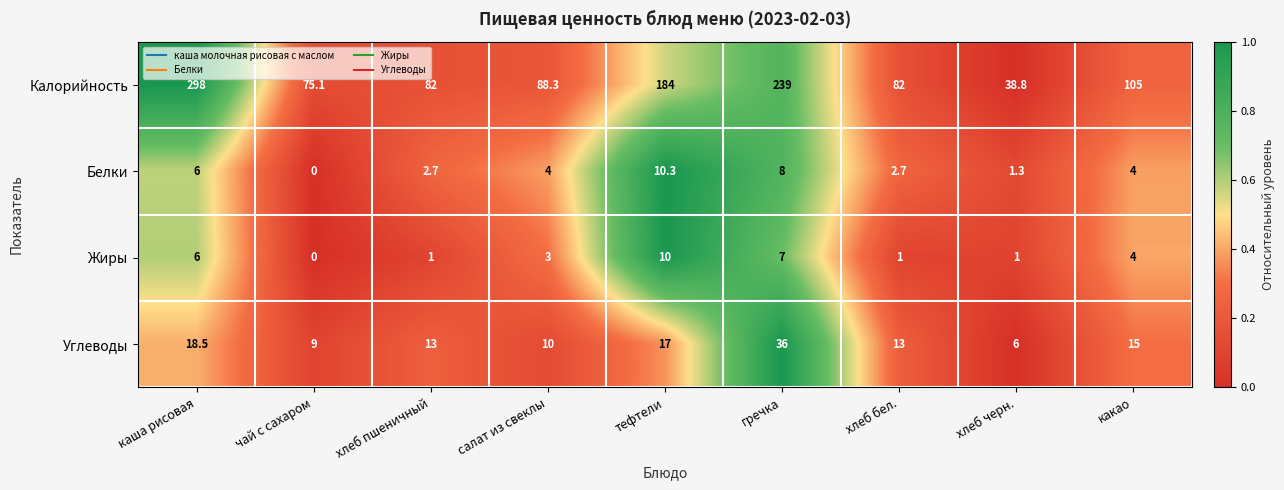

What is the greatest value displayed?

298.0